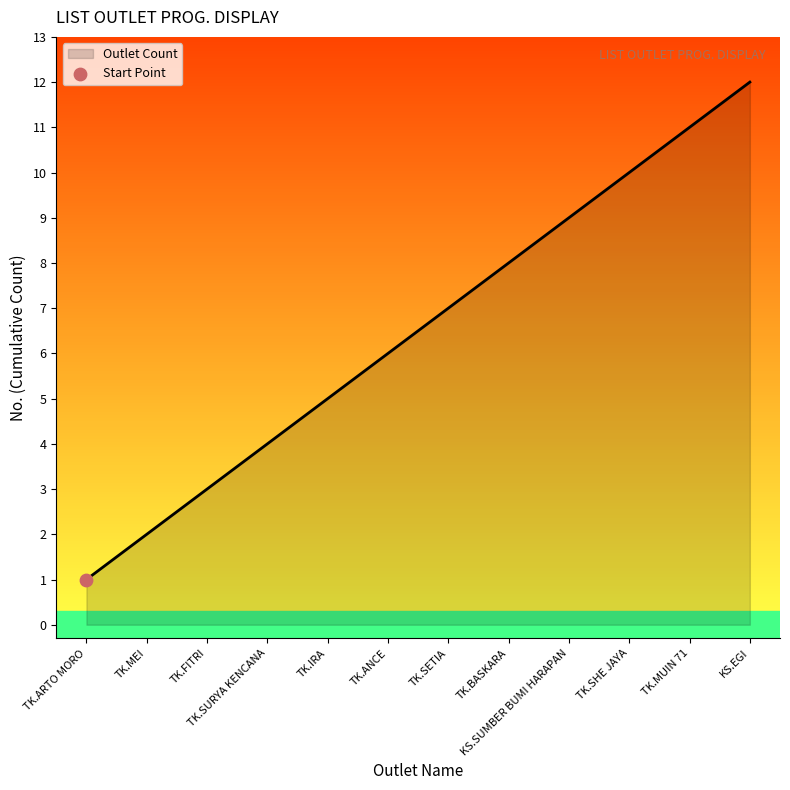

Which has a higher value, KS.EGI or TK.ANCE?

KS.EGI